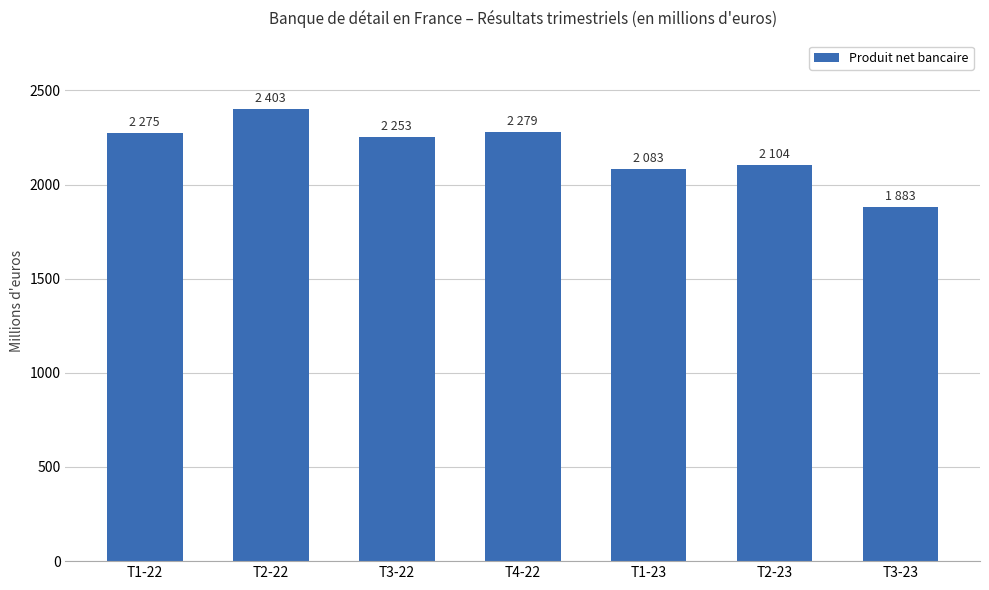

Are the bars horizontal?

No